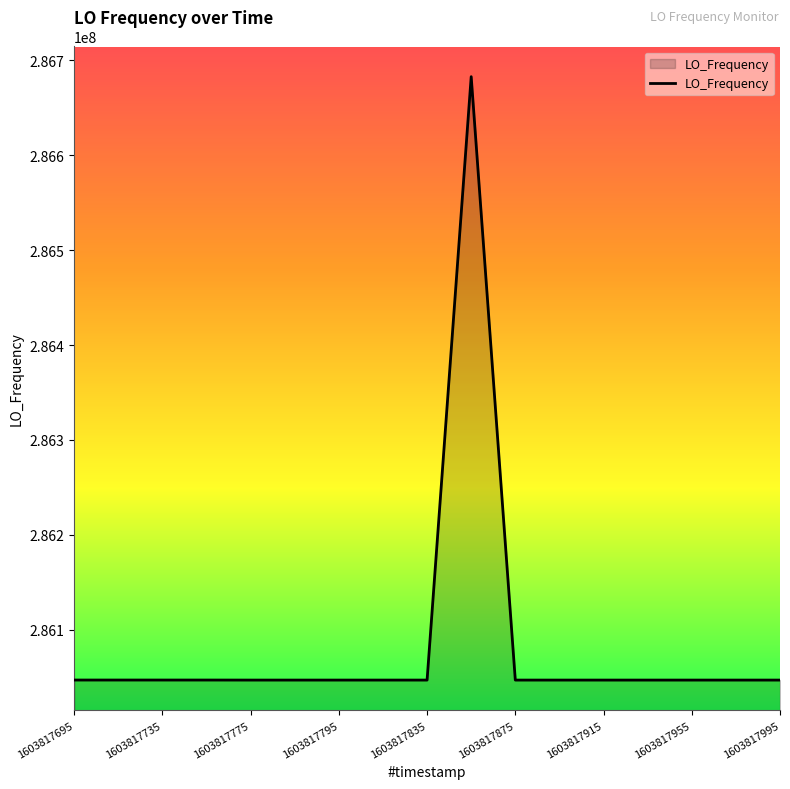

What is the difference between the maximum and minimum values?

635714.6